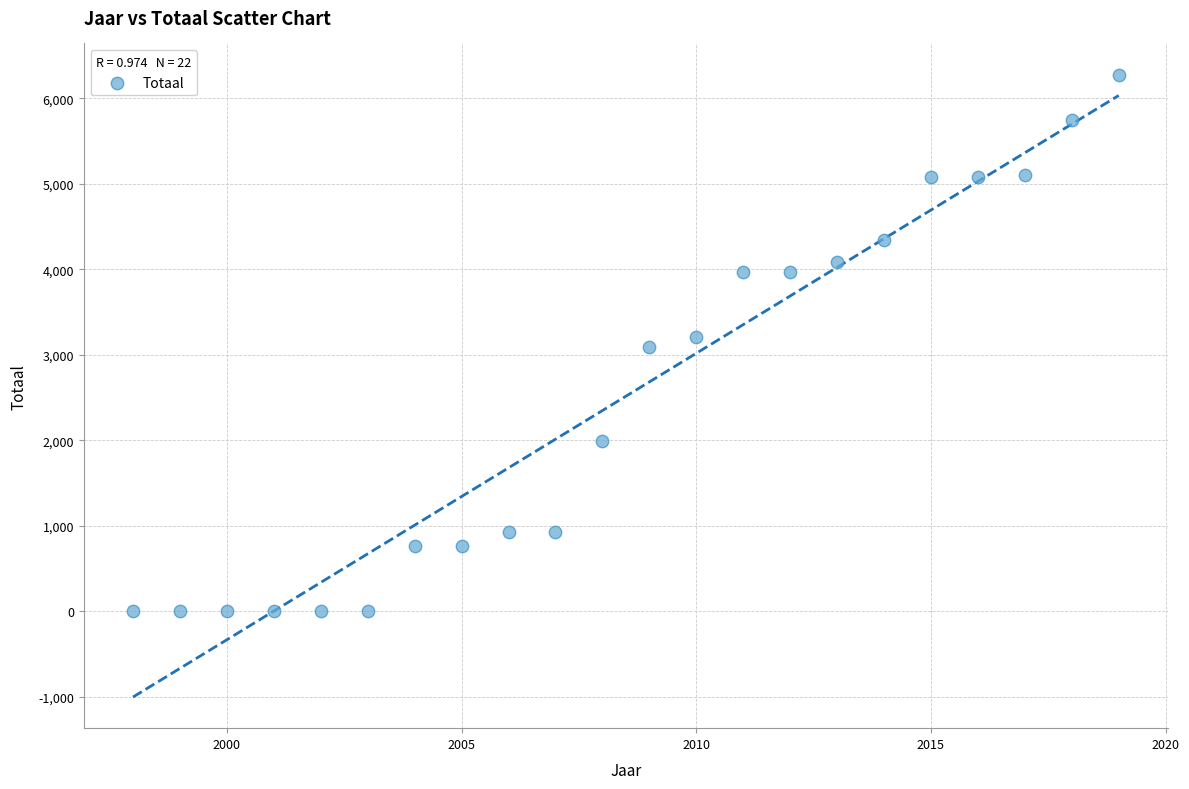

What is the range of X values (max minus min)?

21.0